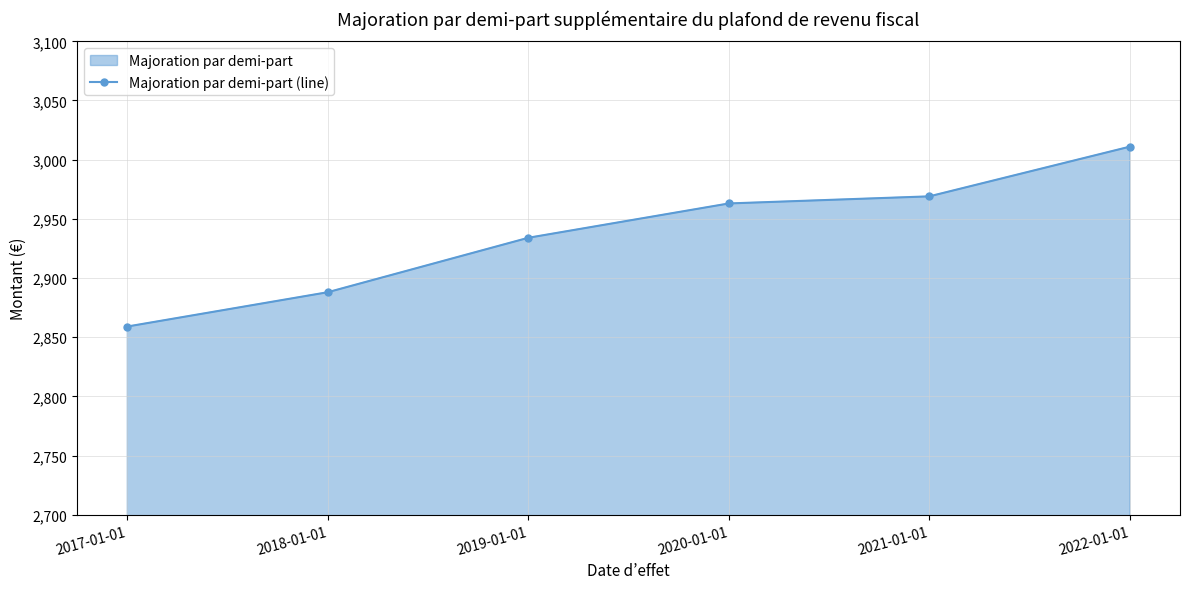

What is the sum of the values at 2017-01-01 and 2019-01-01?

5793